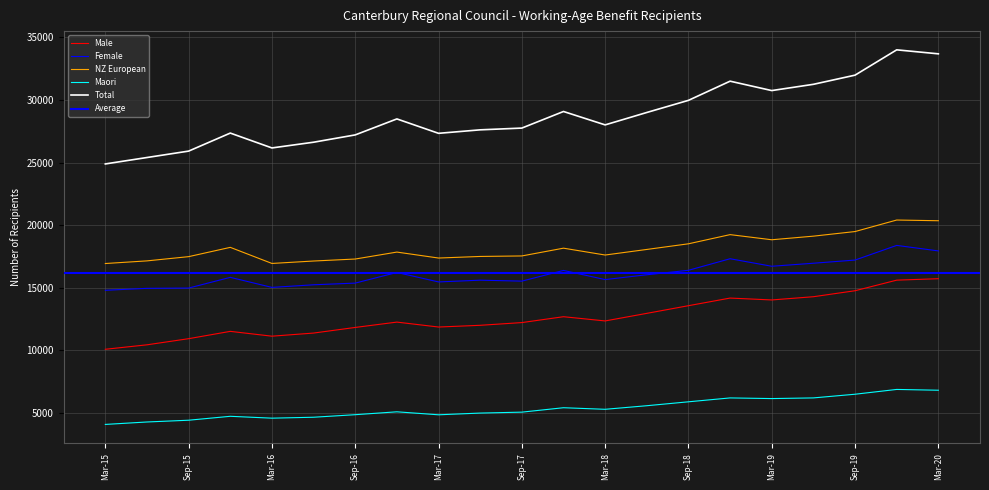

Read the Male value at Sep-16, to the nearest 50.

11850